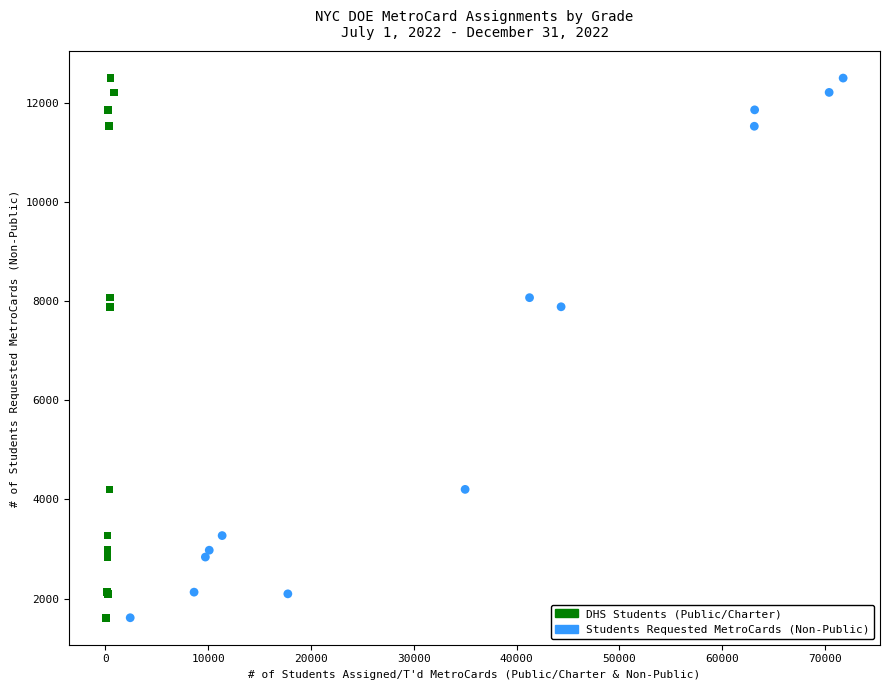

What are all the series names shown in the legend?

DHS Students (Public/Charter), Students Requested MetroCards (Non-Public)